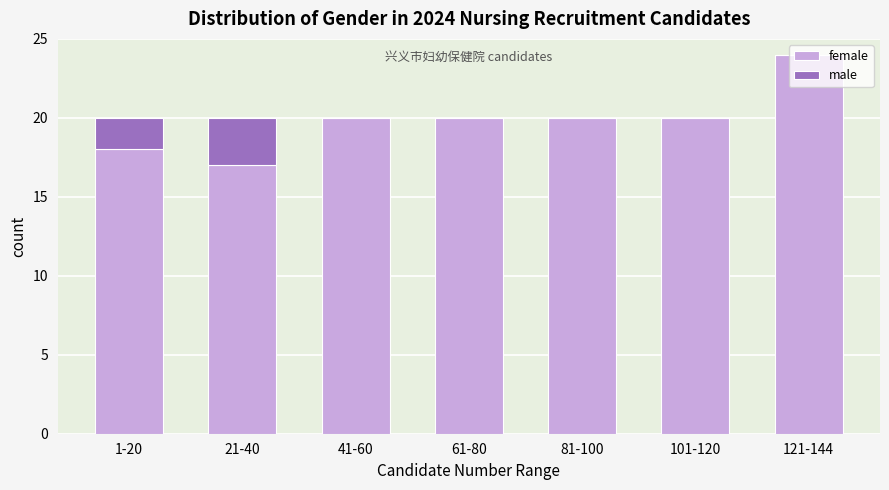

At which category is the sum across all series the highest?

121-144